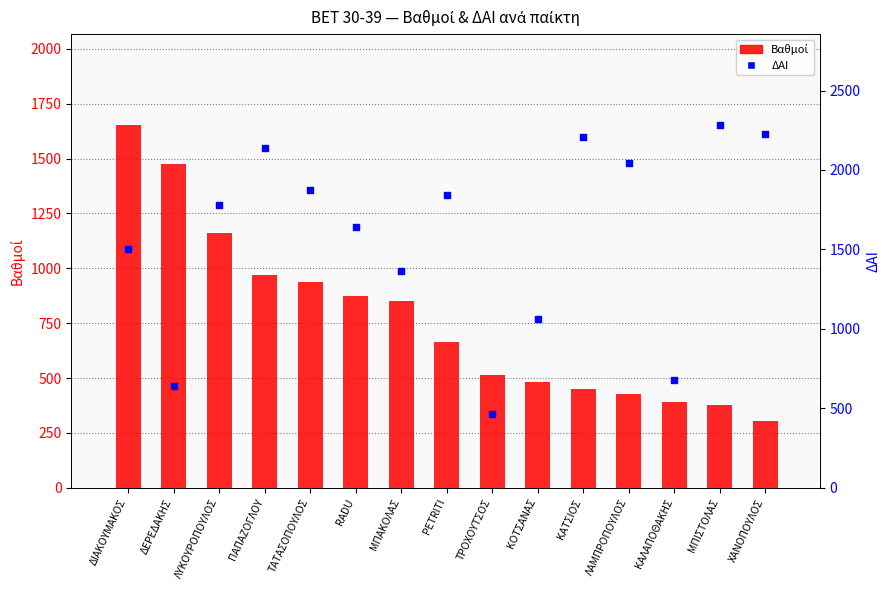

At which category is the sum across all series the highest?

ΔΙΑΚΟΥΜΑΚΟΣ